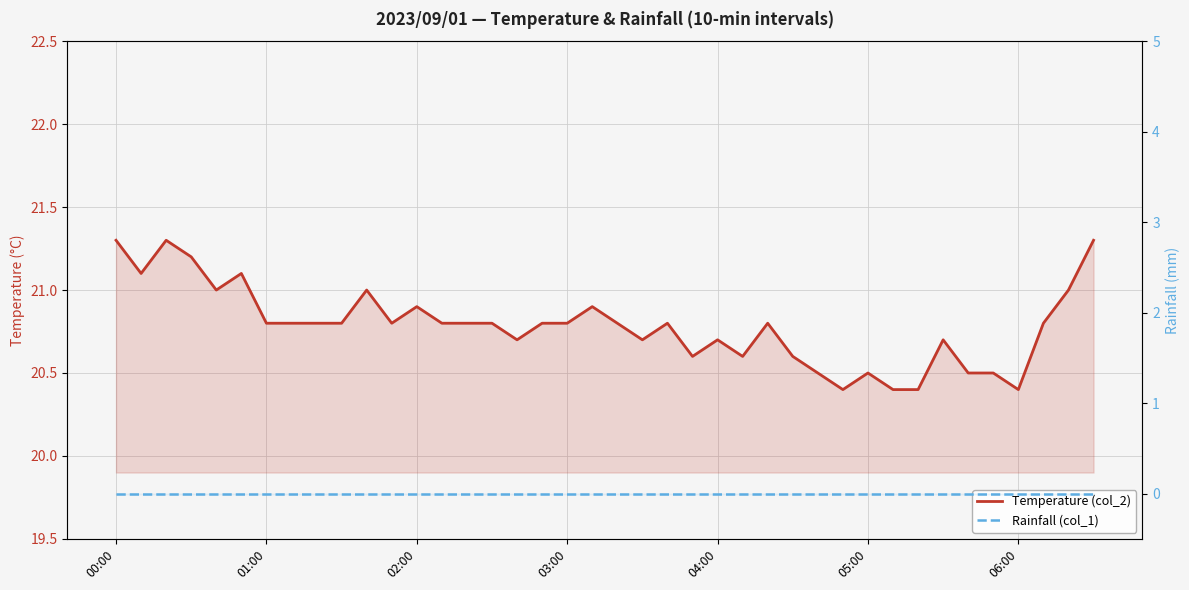

Rank the series by their maximum value, from highest to lowest.

Temperature (col_2), Rainfall (col_1)